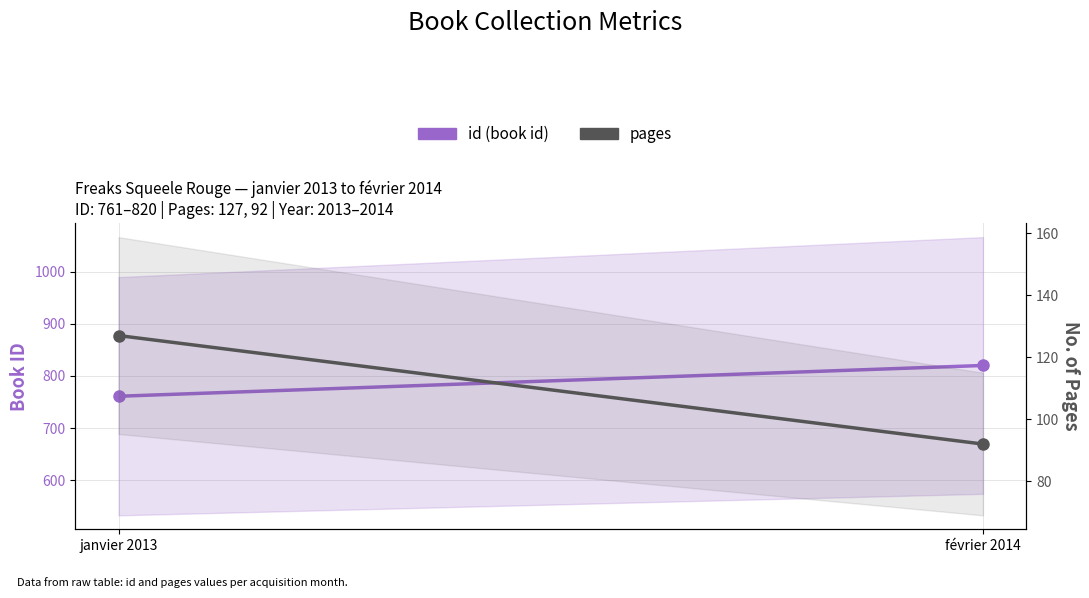

What is the maximum value for pages?

127